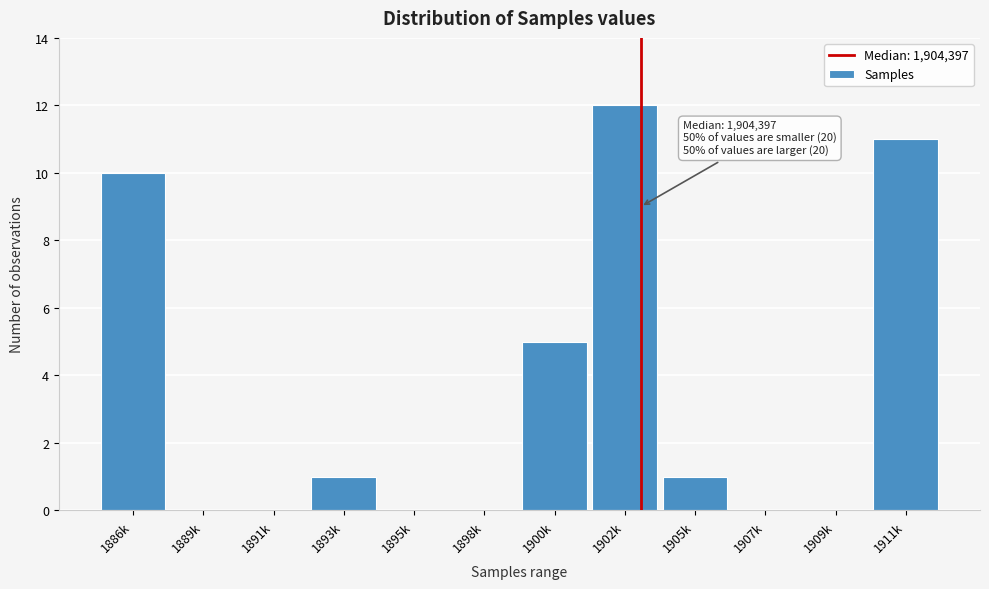

Reading right to left, extract all data points from this chart.

1911k=11	1909k=0	1907k=0	1905k=1	1902k=12	1900k=5	1898k=0	1895k=0	1893k=1	1891k=0	1889k=0	1886k=10